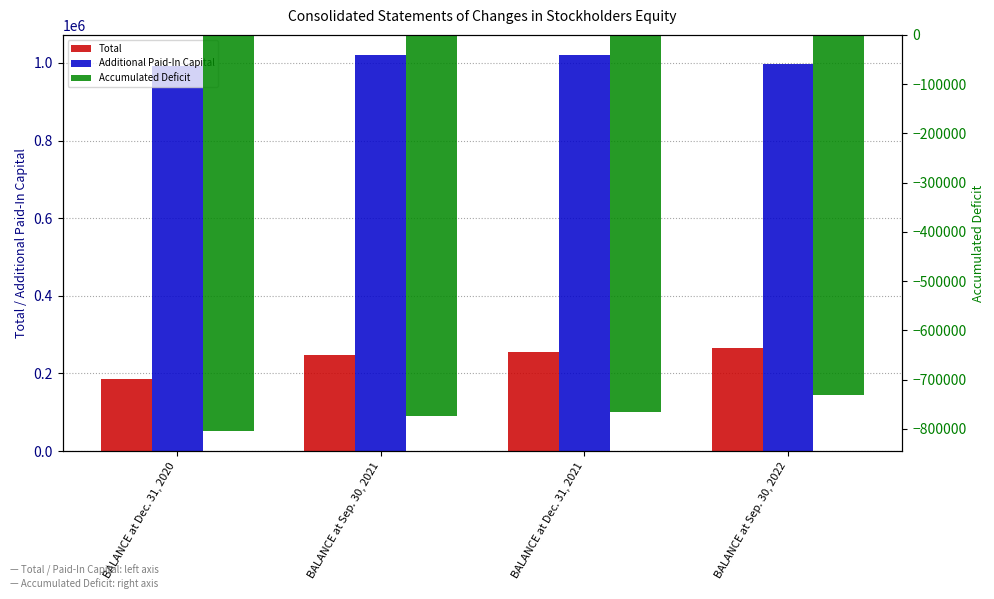

Reading right to left, transcribe all the data shown in this chart.

Total: BALANCE at Sep. 30, 2022=266052	BALANCE at Dec. 31, 2021=254120	BALANCE at Sep. 30, 2021=248153	BALANCE at Dec. 31, 2020=186898
Additional Paid-In Capital: BALANCE at Sep. 30, 2022=996954	BALANCE at Dec. 31, 2021=1020636	BALANCE at Sep. 30, 2021=1021272	BALANCE at Dec. 31, 2020=991769
Accumulated Deficit: BALANCE at Sep. 30, 2022=-730951	BALANCE at Dec. 31, 2021=-766567	BALANCE at Sep. 30, 2021=-773170	BALANCE at Dec. 31, 2020=-804919